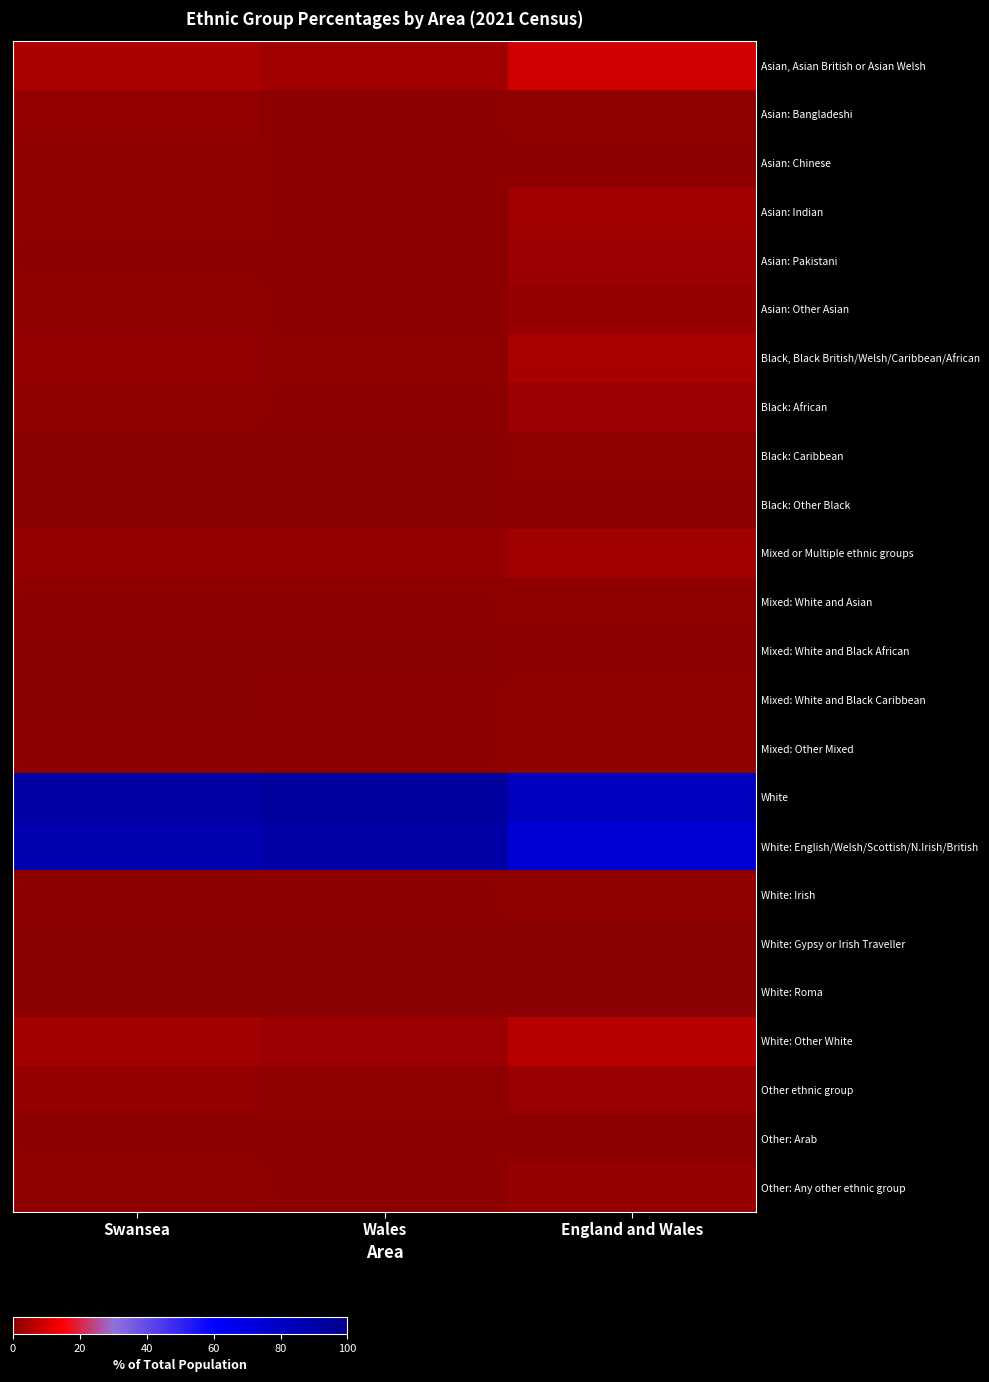

At how many categories does at least one series exceed 92?

1